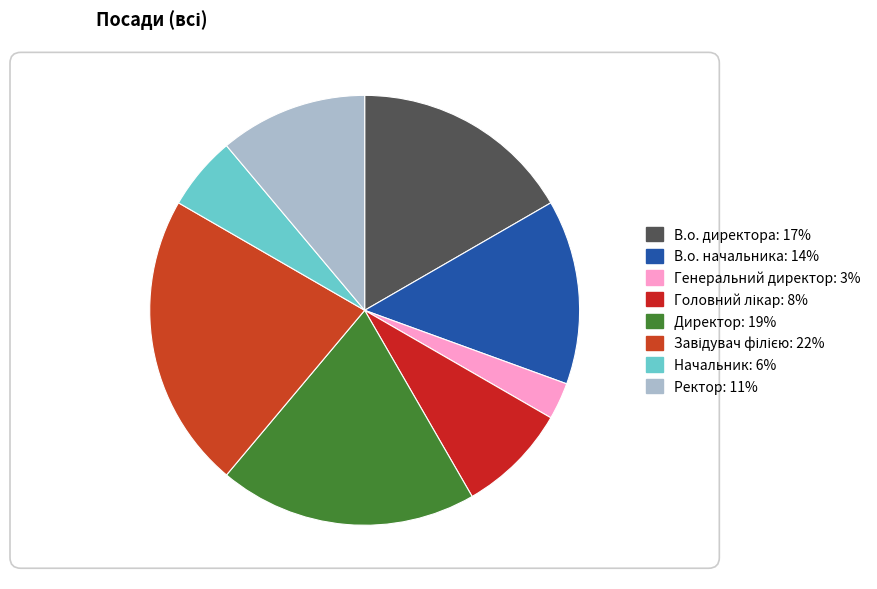

How many segments does this pie chart have?

8